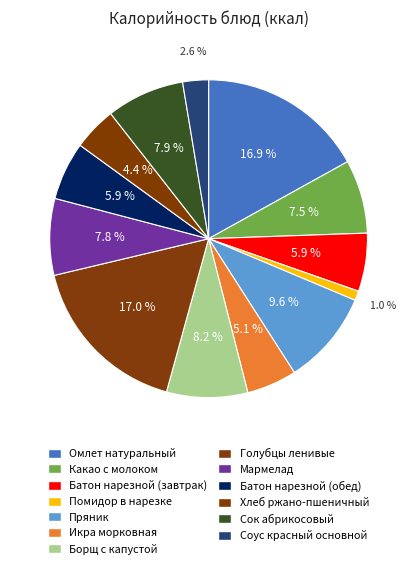

Does any single category account for the majority?

No